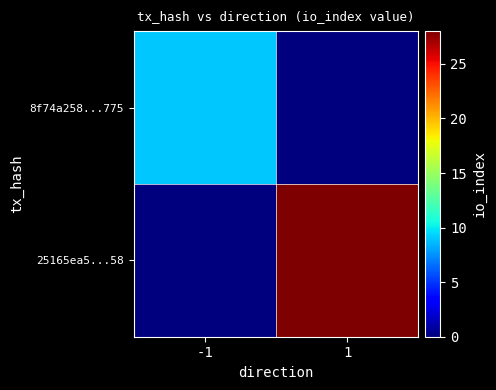

Which series has the largest total across all categories?

25165ea5...58